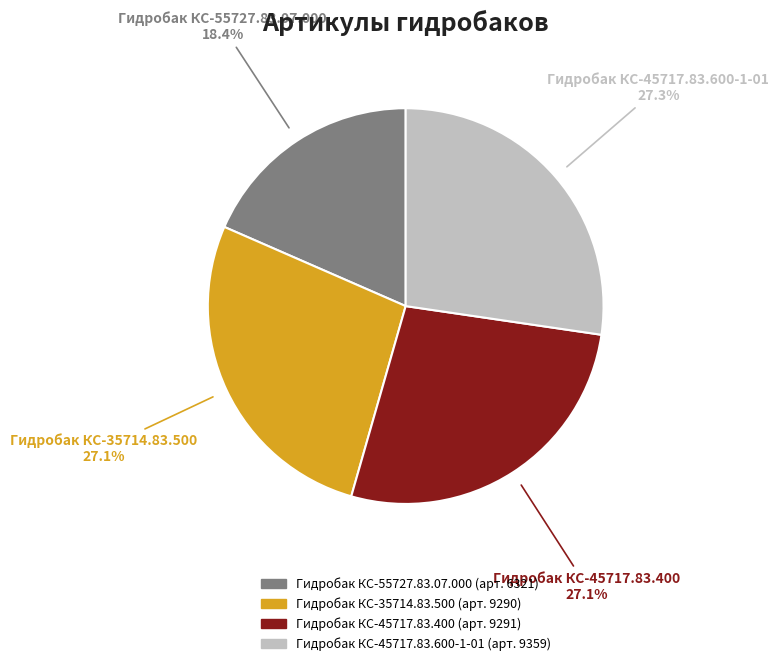

Which slice is the smallest?

Гидробак КС-55727.83.07.000